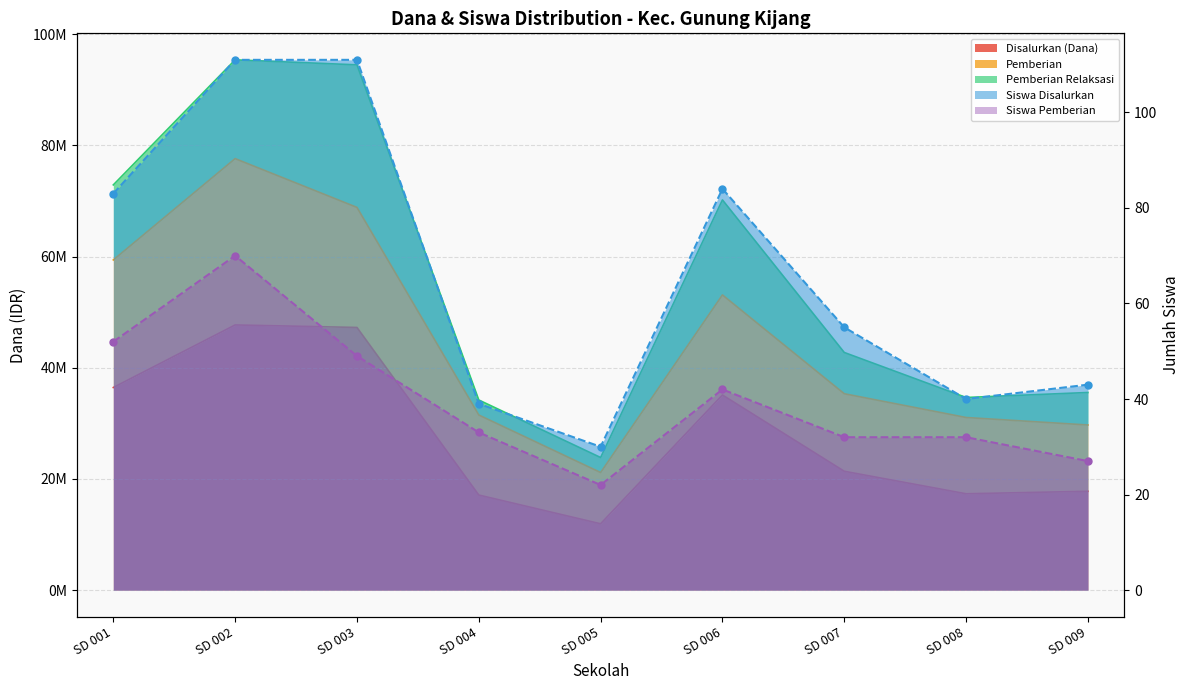

Where is Pemberian nearest to the value 46?

SD 003